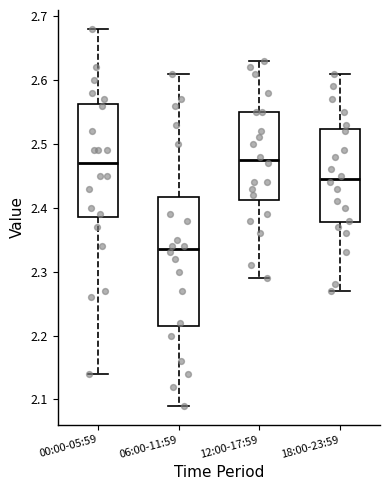

Reading left to right, read every box against the y-axis: the position of its median line, the range the box covers, and the ends of its whiskers. The values are not printed on the chart, so give them approximately, as read against the axis.

00:00-05:59: median 2.47, box 2.39 to 2.56, whiskers 2.14 to 2.68
06:00-11:59: median 2.34, box 2.22 to 2.42, whiskers 2.09 to 2.61
12:00-17:59: median 2.48, box 2.41 to 2.55, whiskers 2.29 to 2.63
18:00-23:59: median 2.45, box 2.38 to 2.52, whiskers 2.27 to 2.61